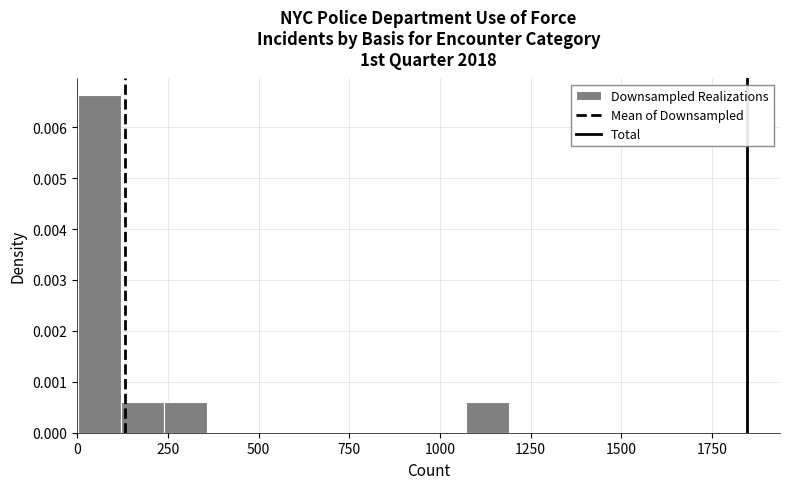

Around what value on the x-axis is the tallest bar? Give the approximate position of its centre, as read against the axis.

50